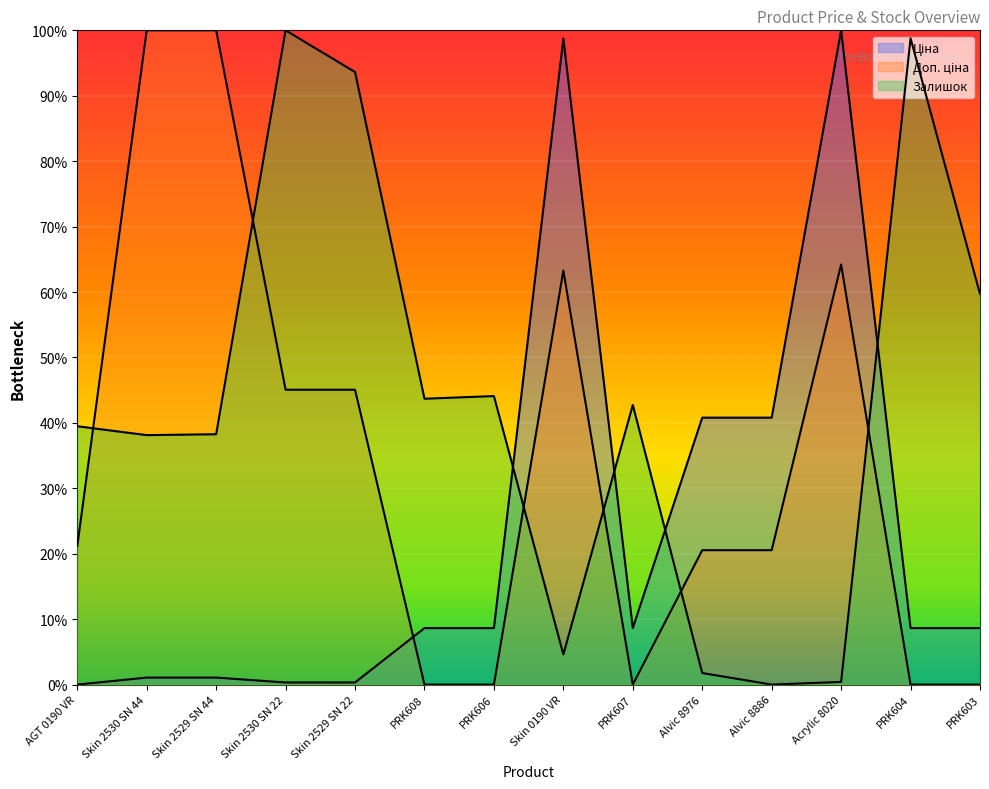

What value does the Доп. ціна series have at Alvic 8886?

0.2